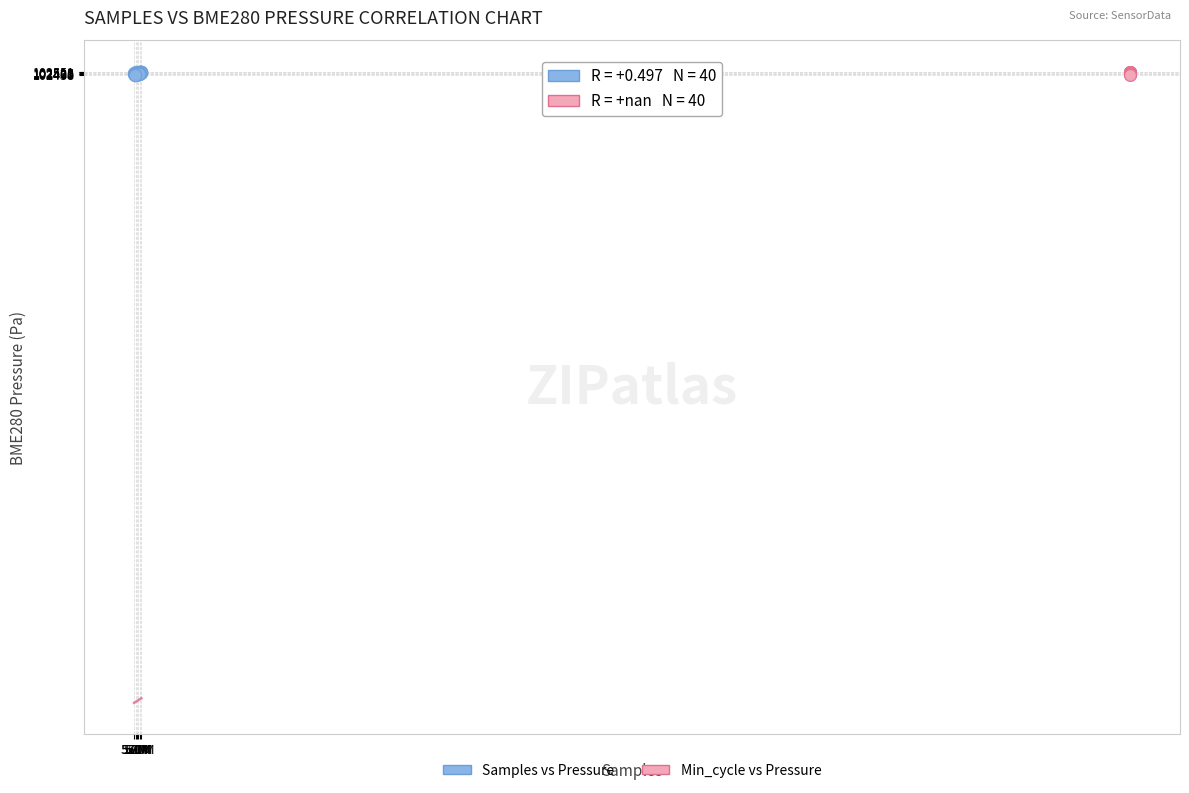

What are all the series names shown in the legend?

Samples vs Pressure, Min_cycle vs Pressure